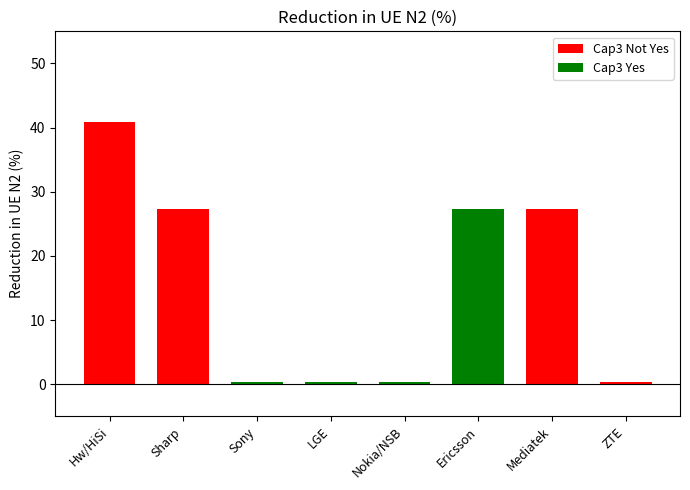

What position from the right is Mediatek?

2